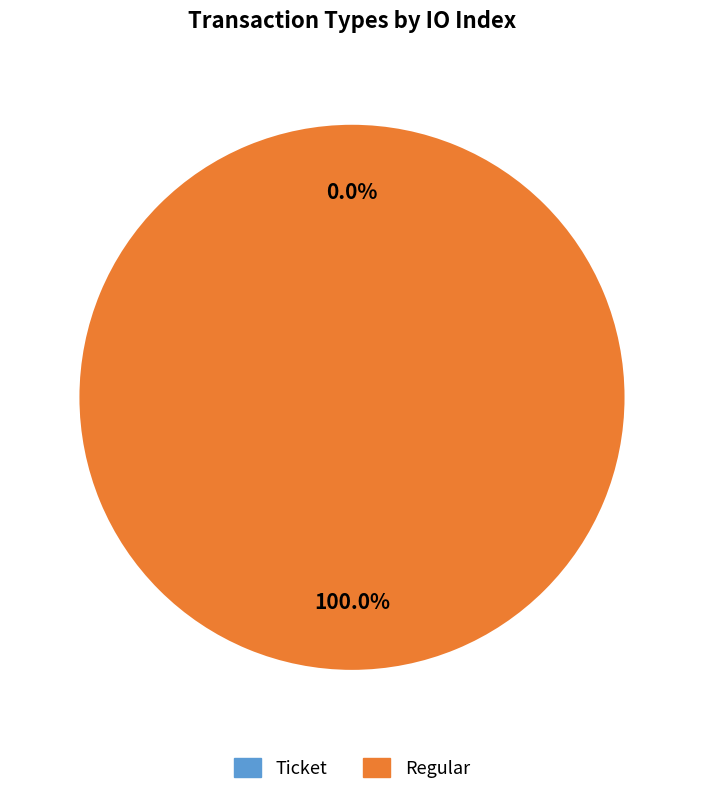

Rank the categories by value from highest to lowest.

Regular, Ticket